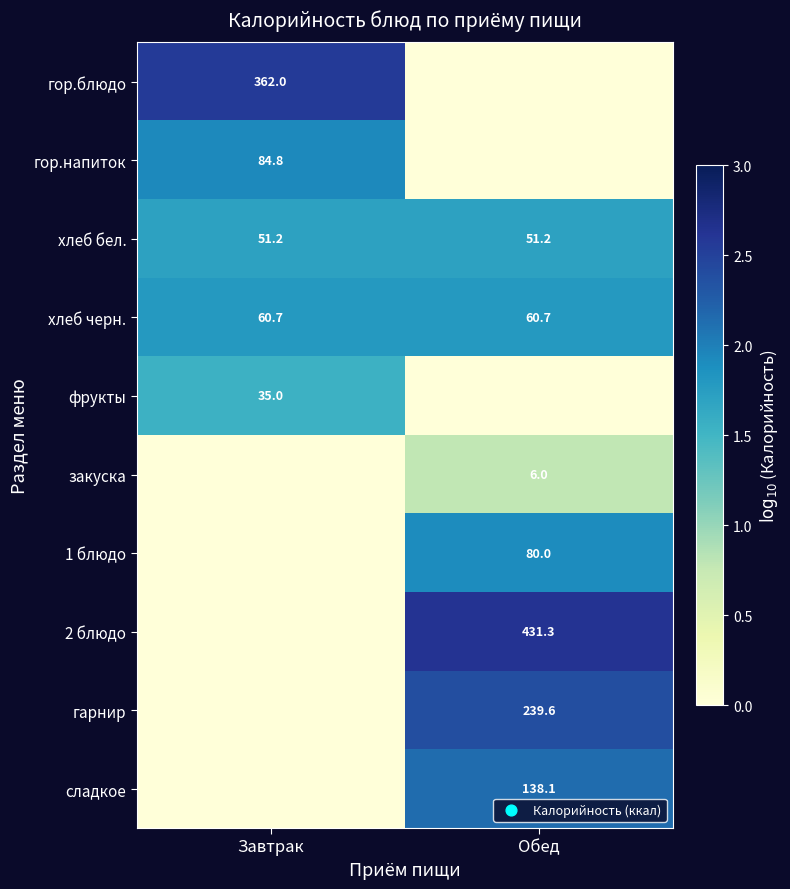

Is the value of хлеб бел. at Обед greater than the value of хлеб черн. at Завтрак?

No